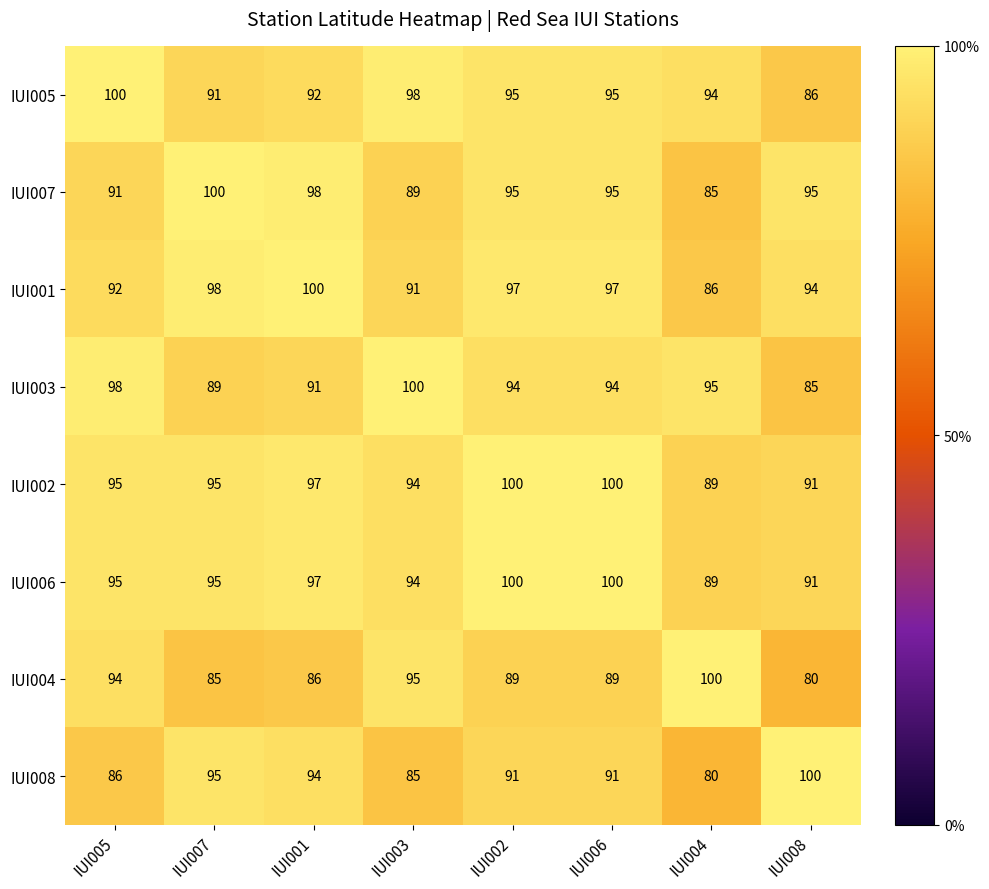

True or false: IUI008 has a value of 94 at IUI001.

True